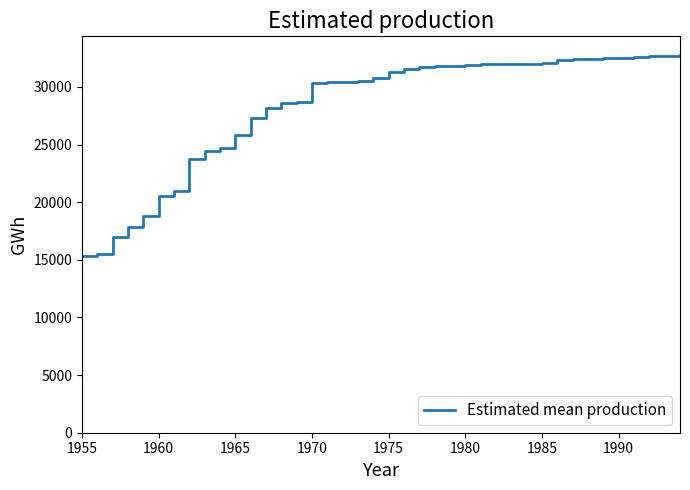

What is the greatest value displayed?

32750